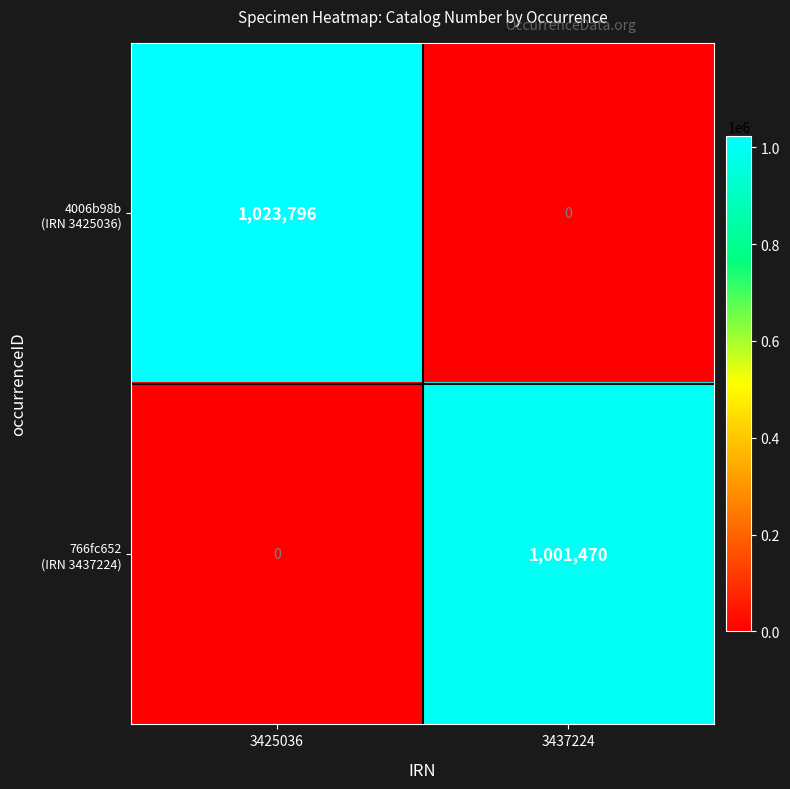

What is the difference between the highest and lowest values at 3425036?

1023796